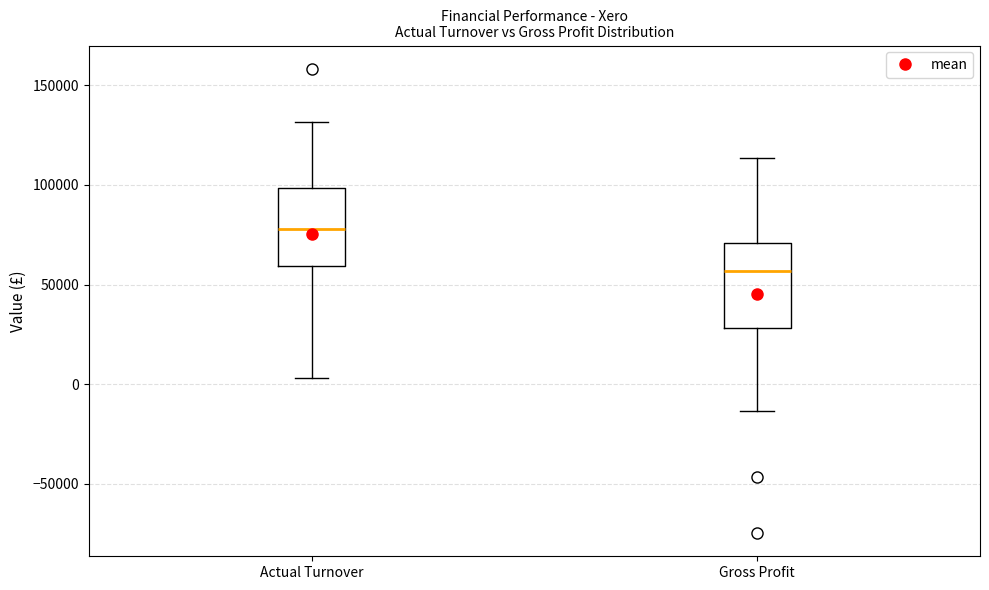

Reading left to right, read every box against the y-axis: the position of its median line, the range the box covers, and the ends of its whiskers. The values are not printed on the chart, so give them approximately, as read against the axis.

Actual Turnover: median 80000, box 60000 to 100000, whiskers 5000 to 130000
Gross Profit: median 55000, box 30000 to 70000, whiskers -15000 to 115000